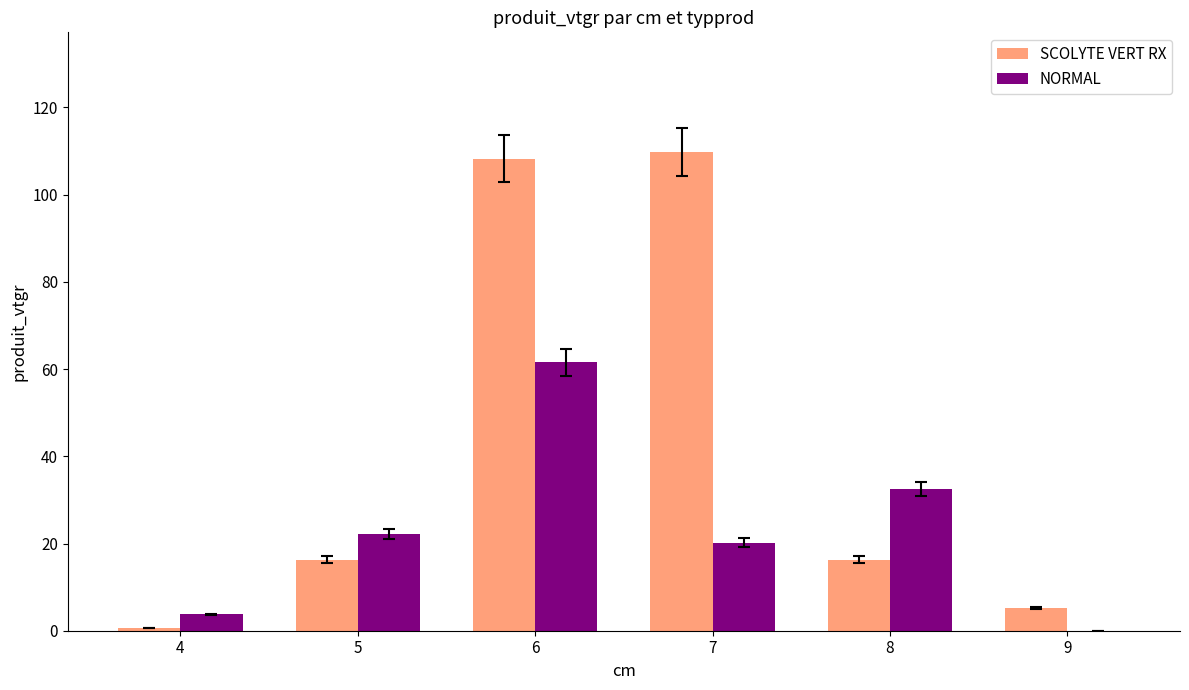

Does the chart contain stacked bars?

No